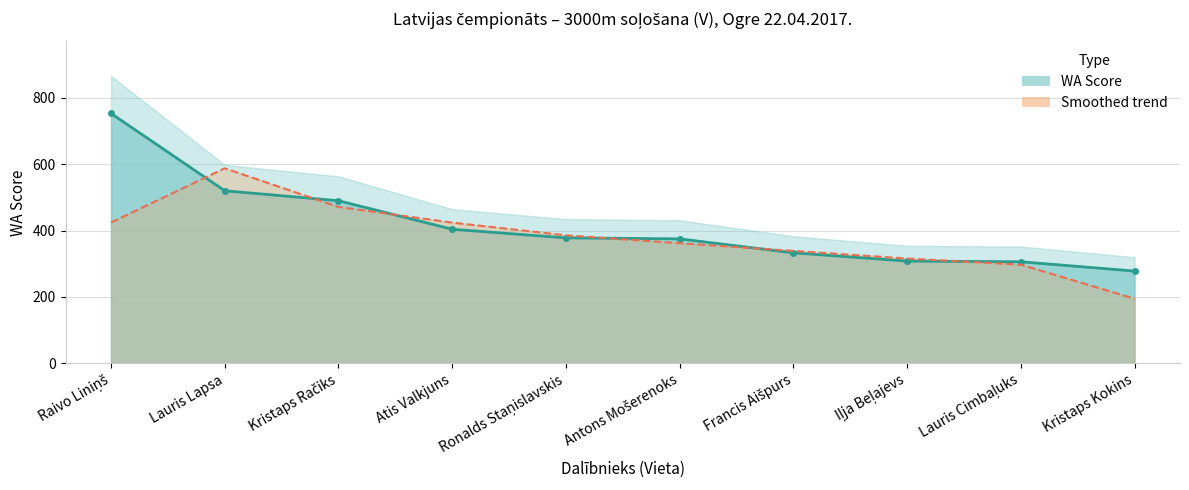

How many times do WA Score and Smoothed trend cross each other?

6